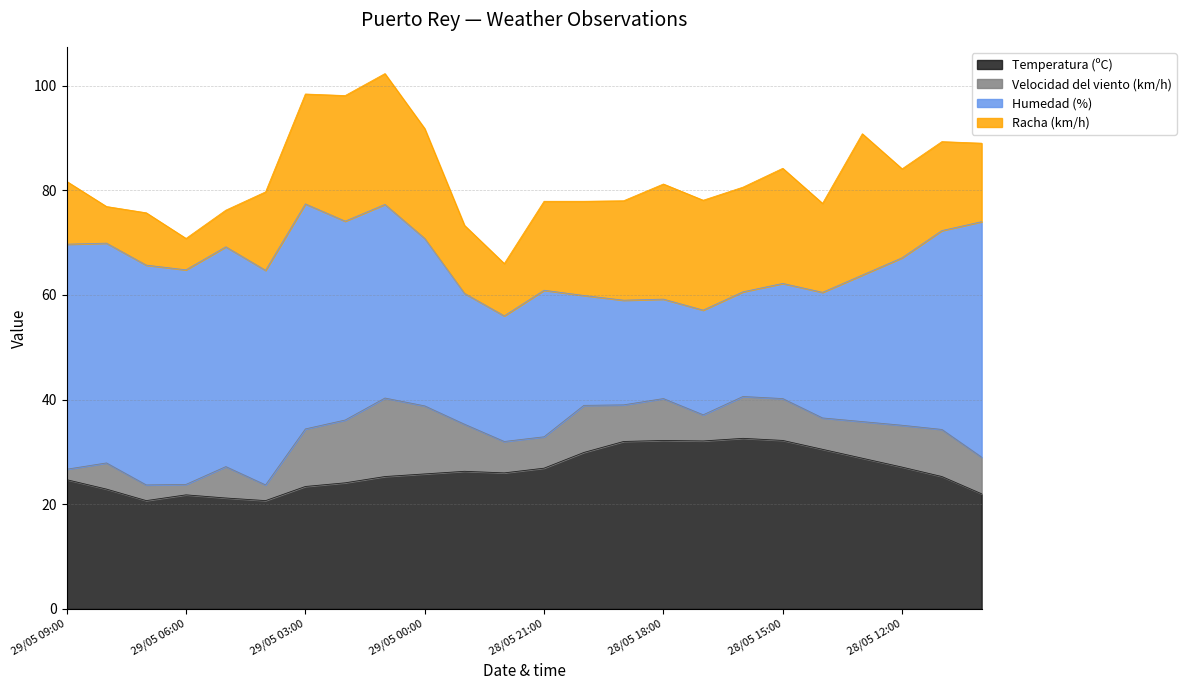

Between 28/05 18:00 and 28/05 10:00, which series saw the biggest shift?

Humedad (%)